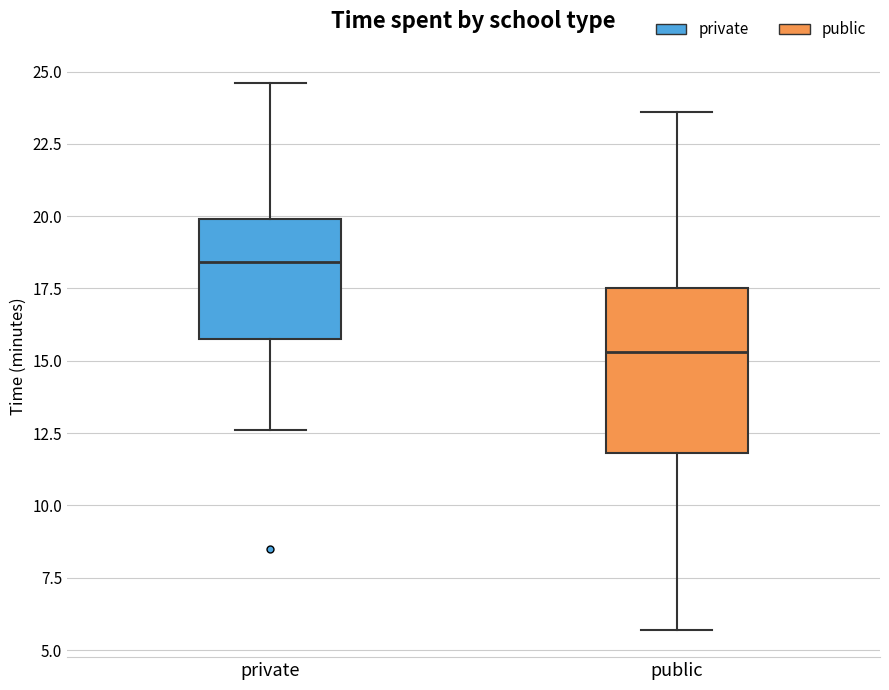

Which box is the tallest, from its lower edge to its upper edge?

public